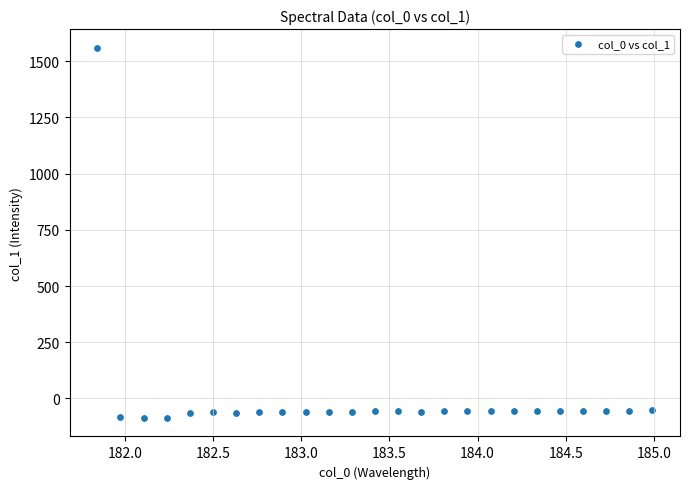

What is the range of X values (max minus min)?

3.1